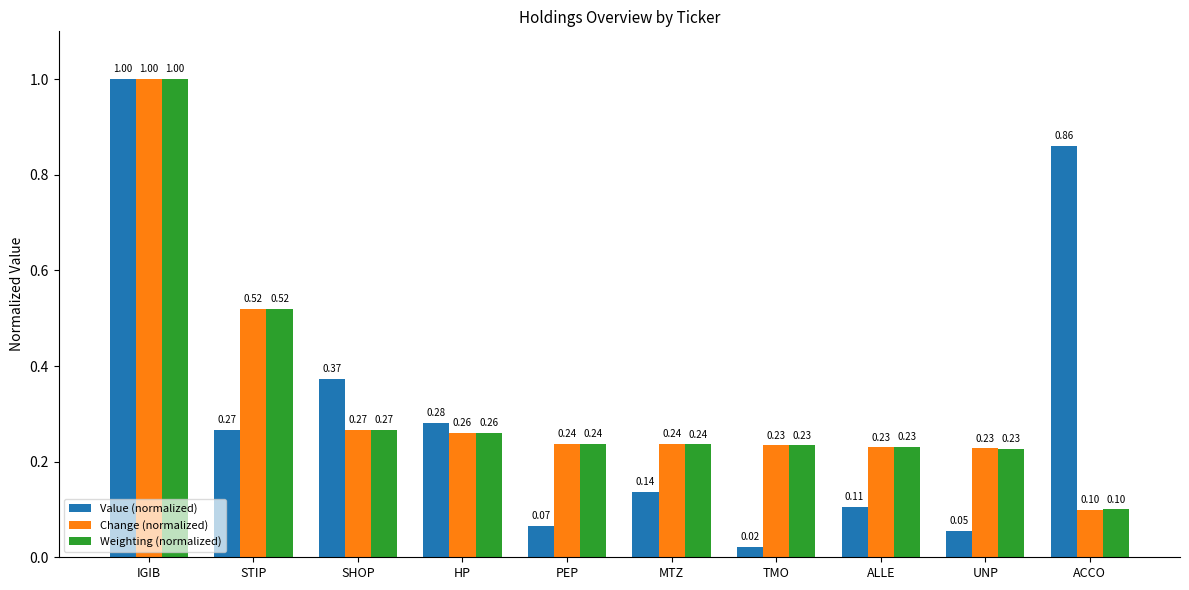

What is the value of the Value (normalized) bar at the 6th from the left?

0.1